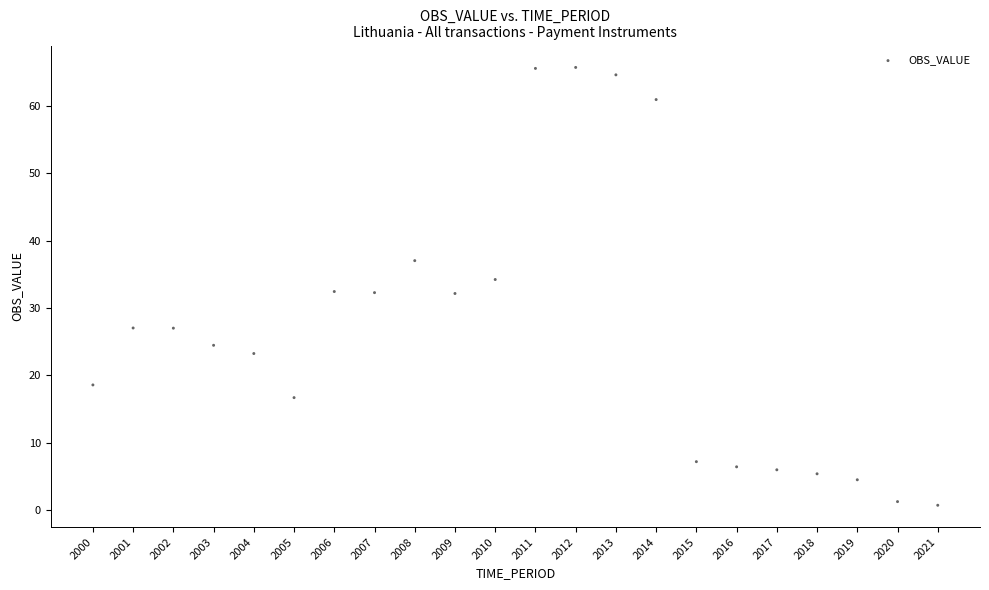

What is the range of Y values (max minus min)?

65.0